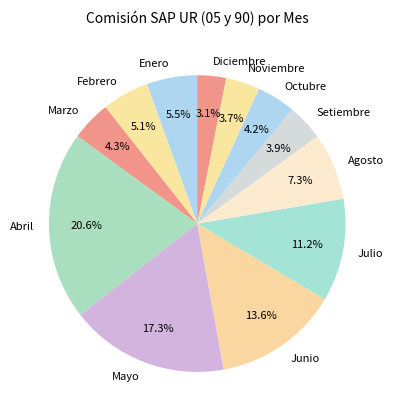

Do Marzo and Setiembre together represent more than half of the pie?

No